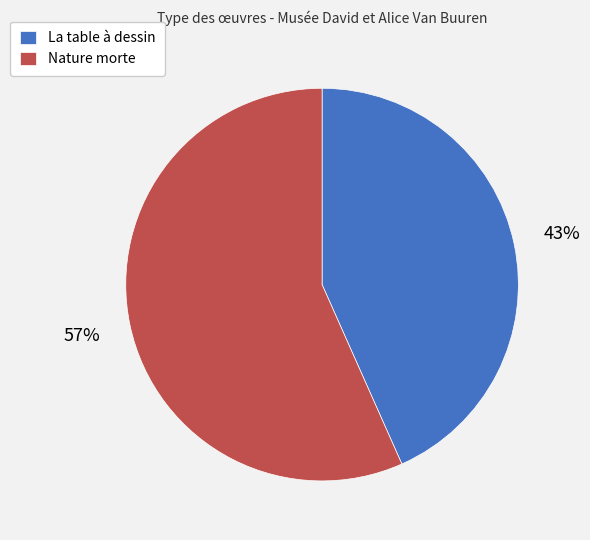

To the nearest percent, what portion does Nature morte represent?

57%